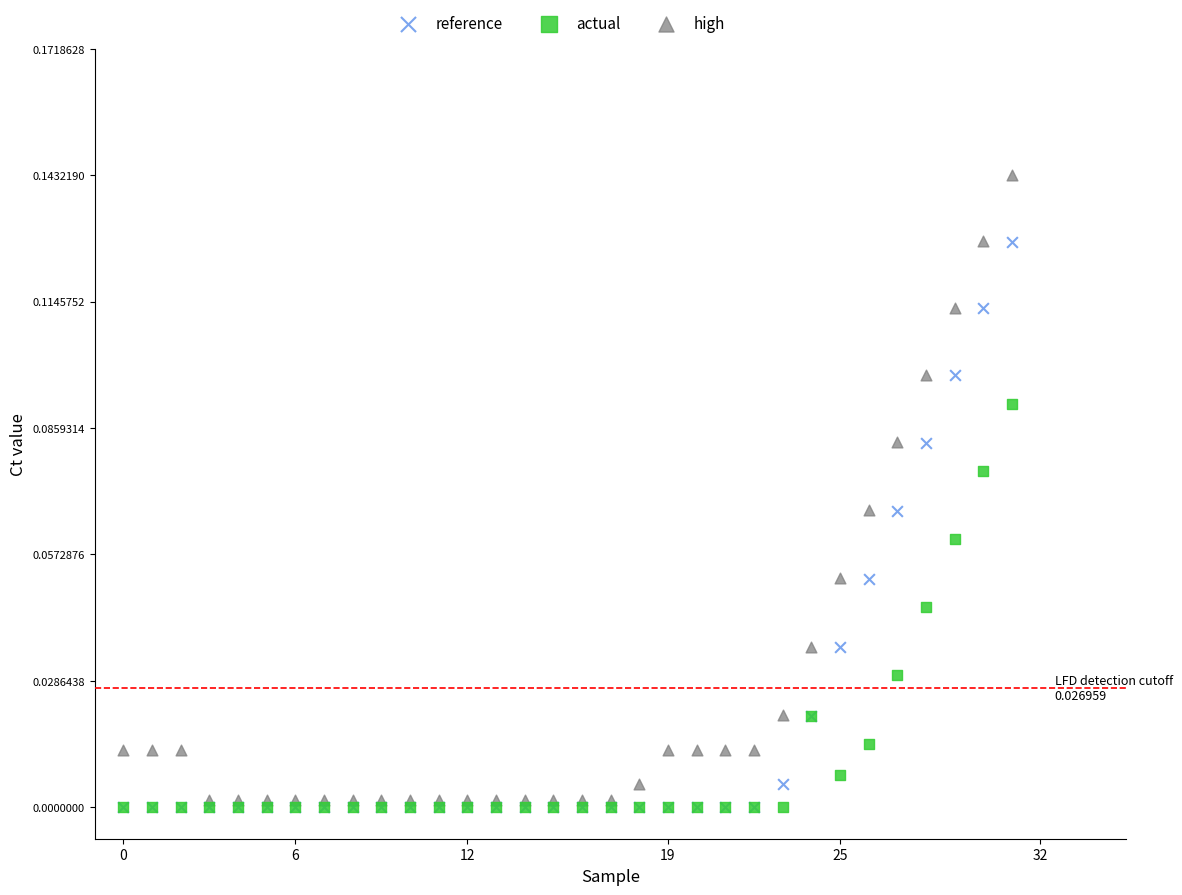

What are all the series names shown in the legend?

reference, actual, high